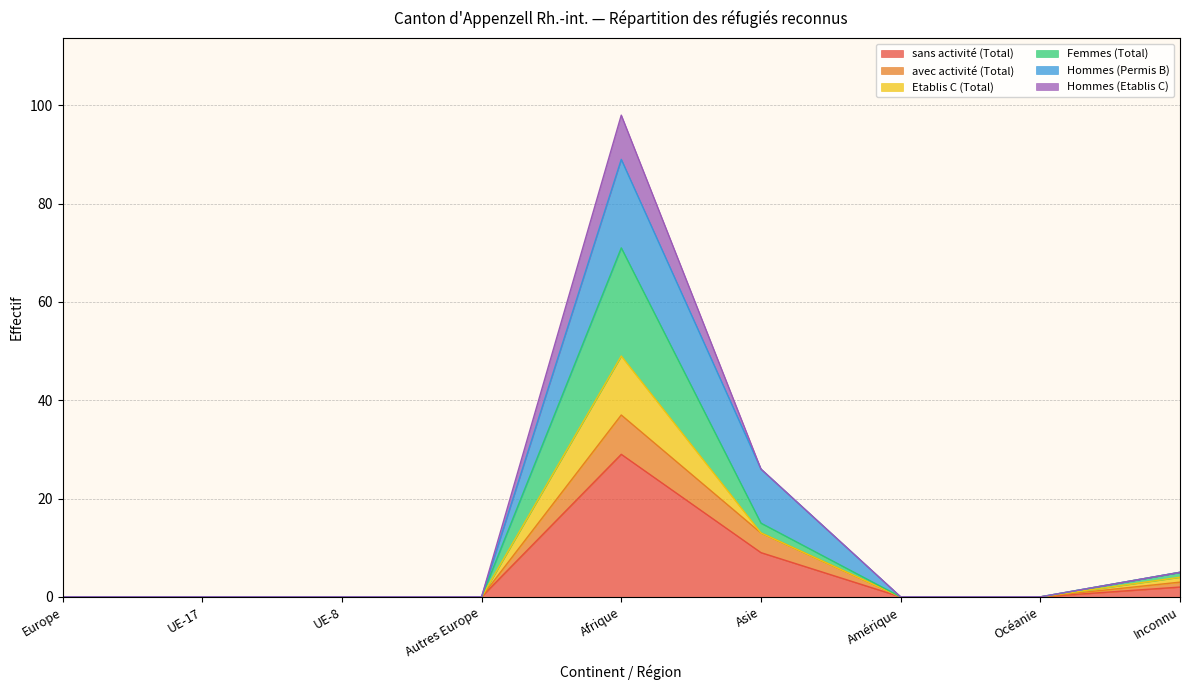

At which category is the sum across all series the highest?

Afrique